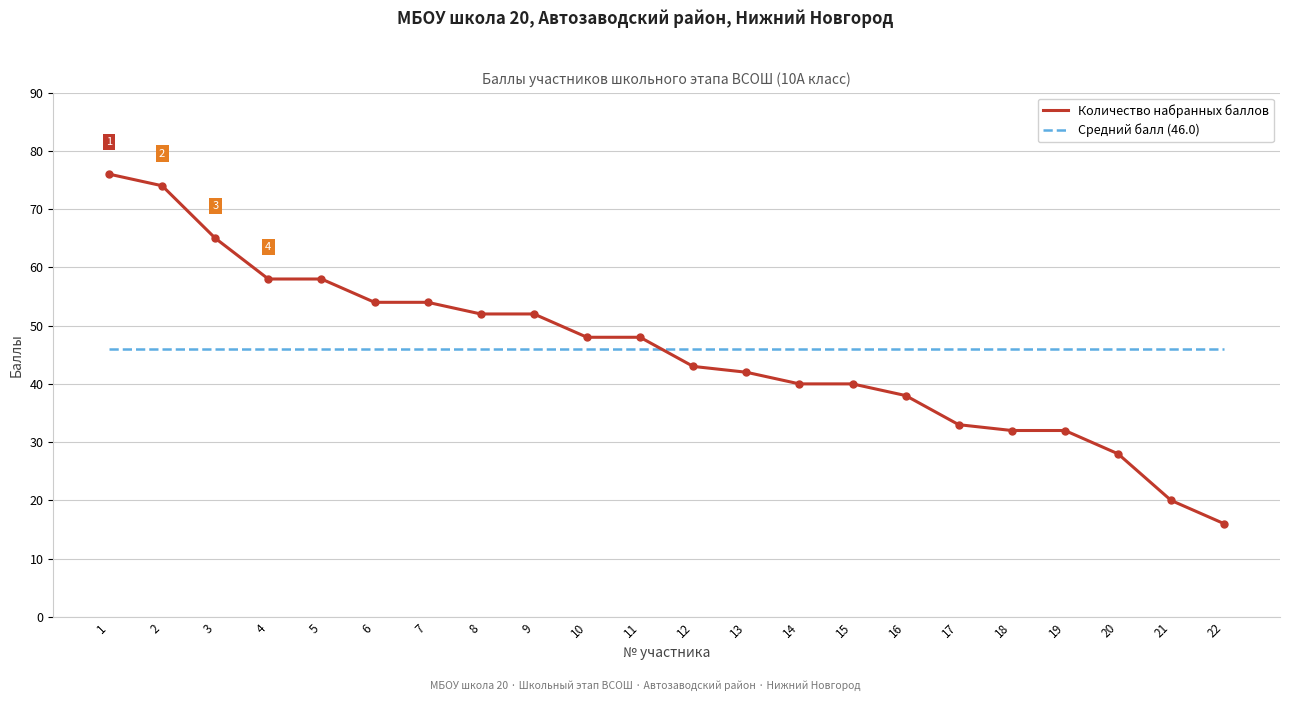

List the series in order of their peak value, highest first.

Количество набранных баллов, Средний балл (46.0)